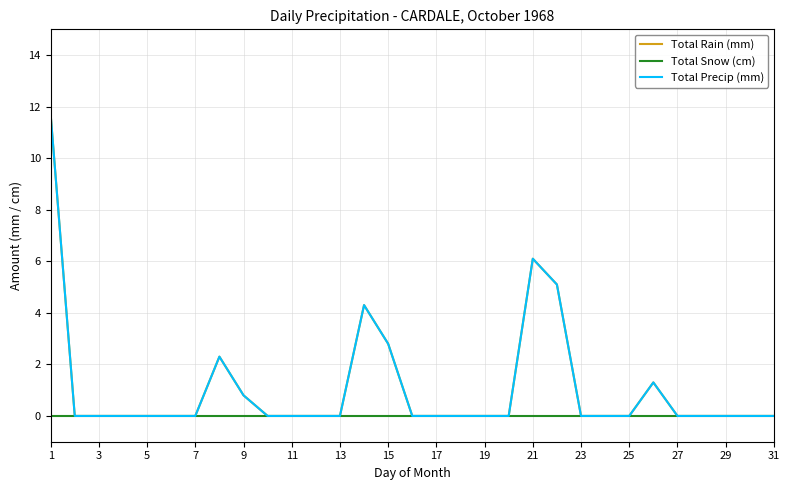

Does the chart have visible grid lines?

Yes